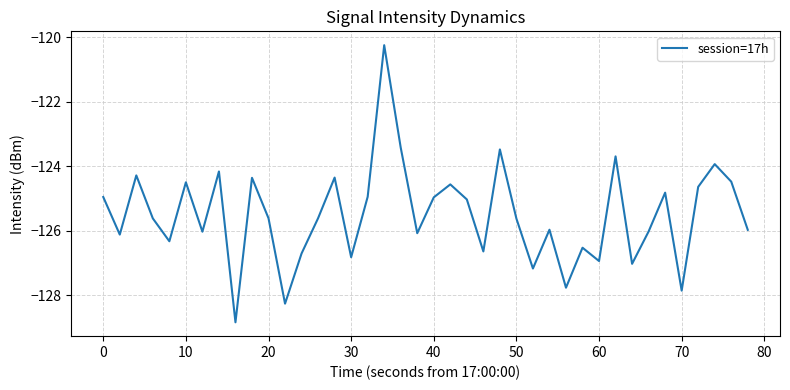

What is the minimum value shown in the chart?

-128.8